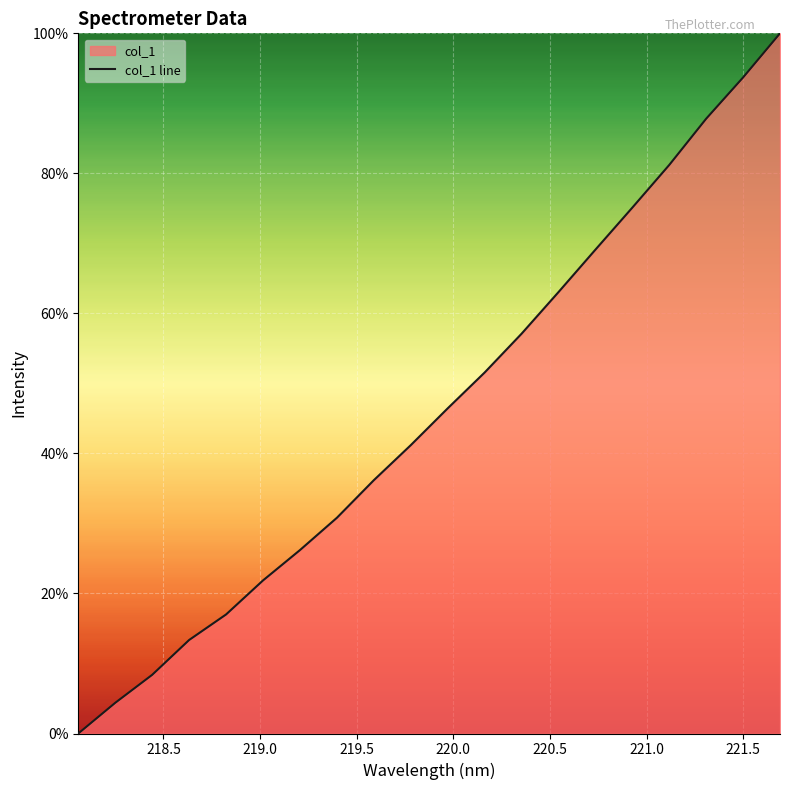

What is the average value?

46.2